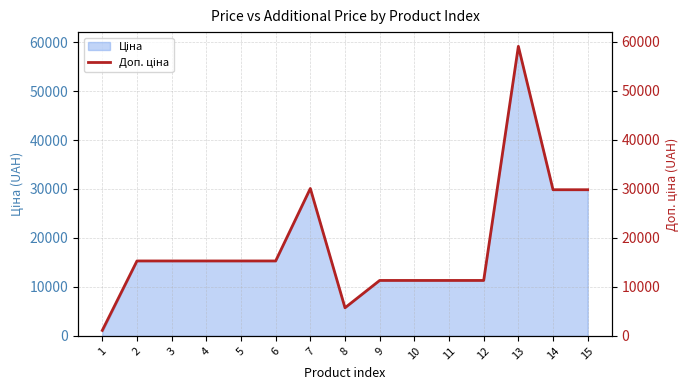

What is the average value?

18489.3